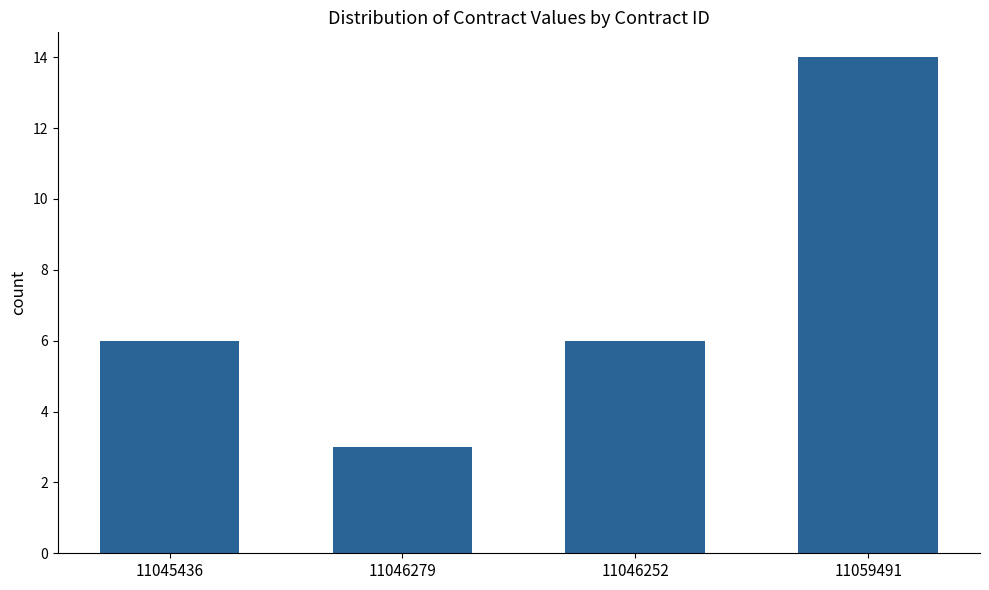

What is the change in value from 11046279 to 11059491?

+11